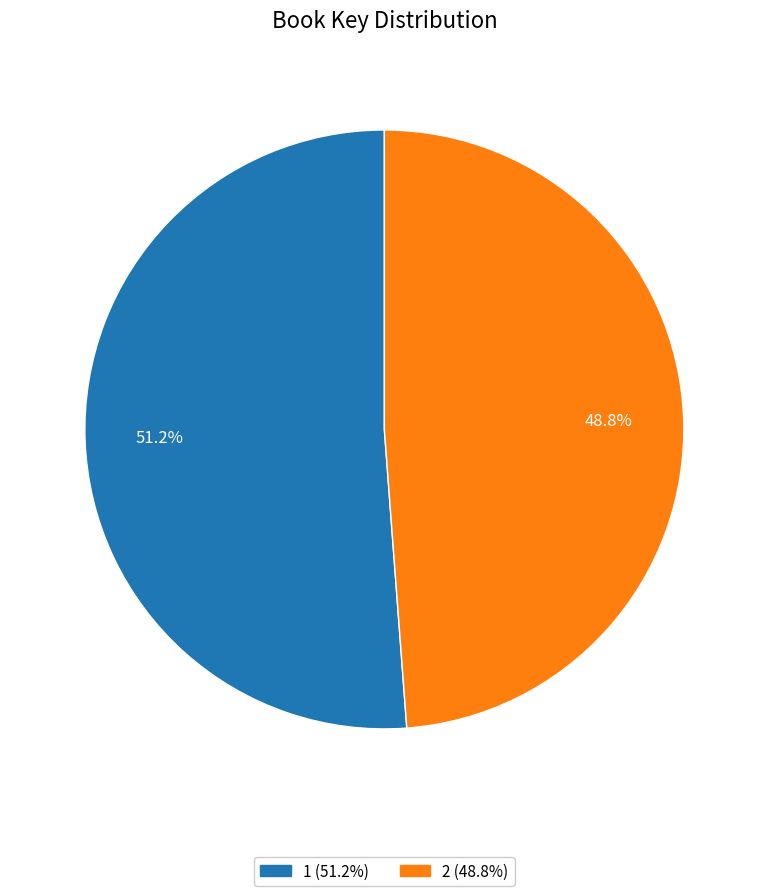

What percentage do 1 and 2 together represent?

100.0%